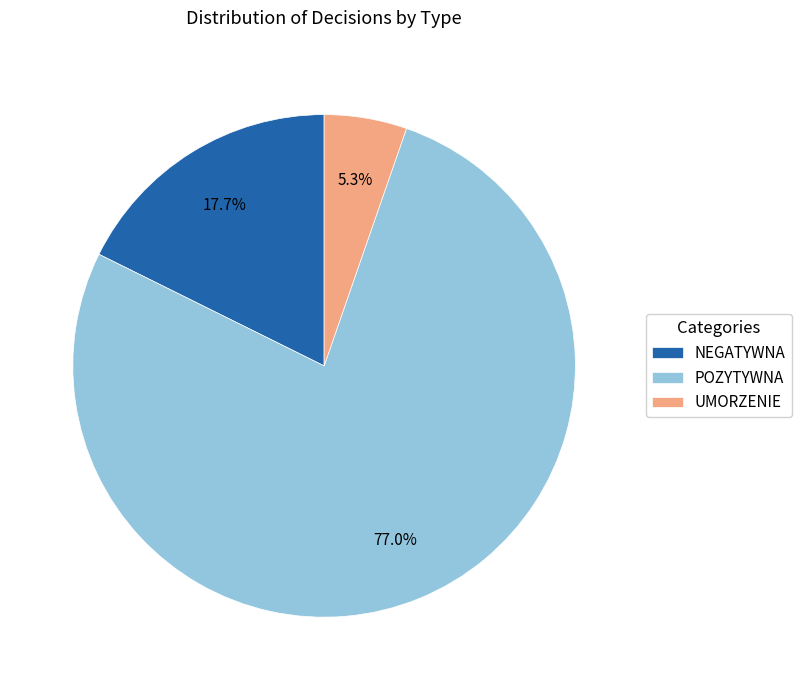

Is UMORZENIE the majority of the pie?

No